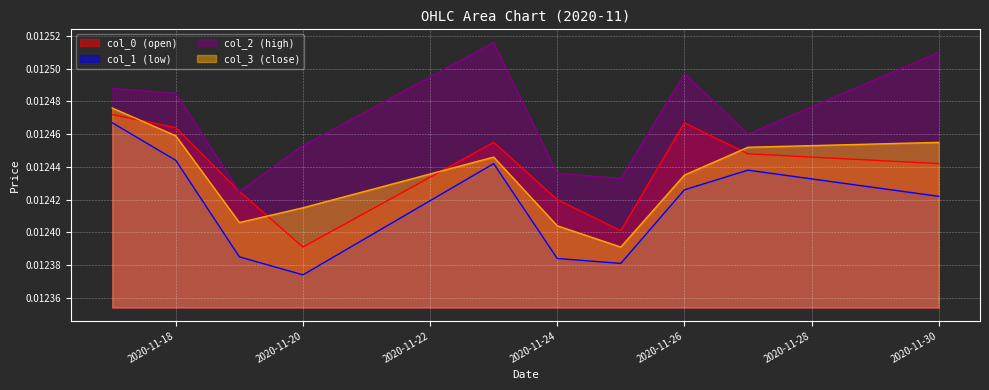

Reading right to left, what are all the values shown in this chart?

col_0: 0.0	0.0	0.0	0.0	0.0	0.0	0.0	0.0	0.0	0.0
col_1: 0.0	0.0	0.0	0.0	0.0	0.0	0.0	0.0	0.0	0.0
col_2: 0.0	0.0	0.0	0.0	0.0	0.0	0.0	0.0	0.0	0.0
col_3: 0.0	0.0	0.0	0.0	0.0	0.0	0.0	0.0	0.0	0.0